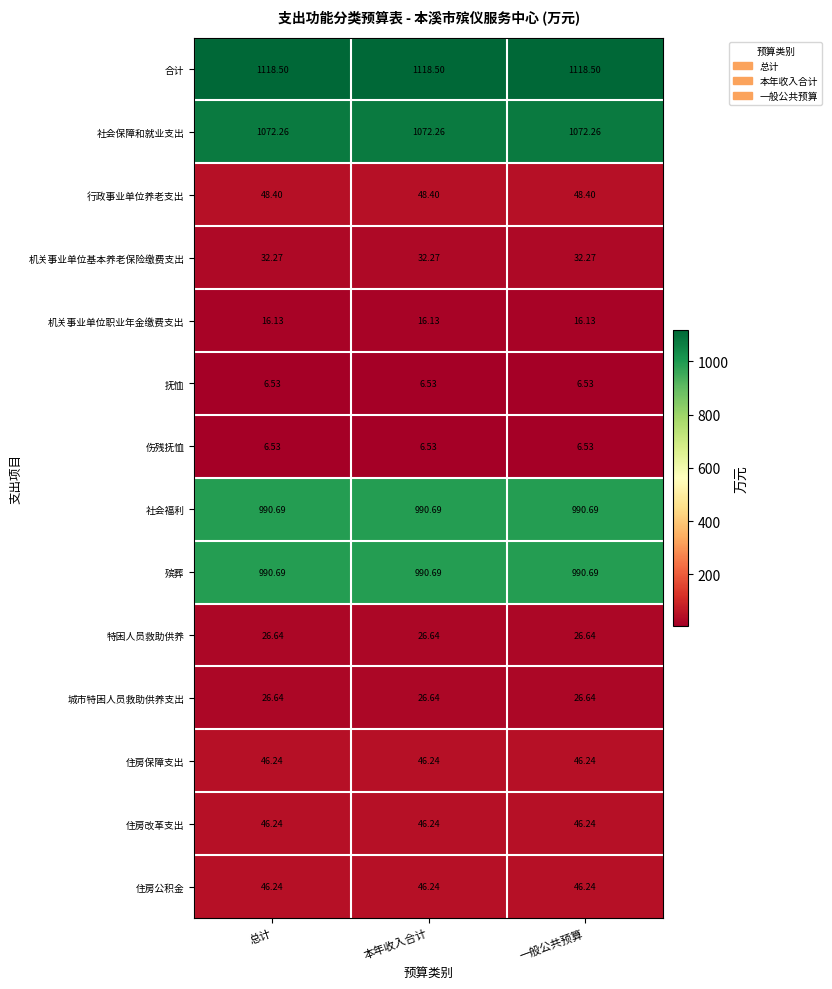

Is the value of 特困人员救助供养 at 本年收入合计 greater than the value of 行政事业单位养老支出 at 本年收入合计?

No